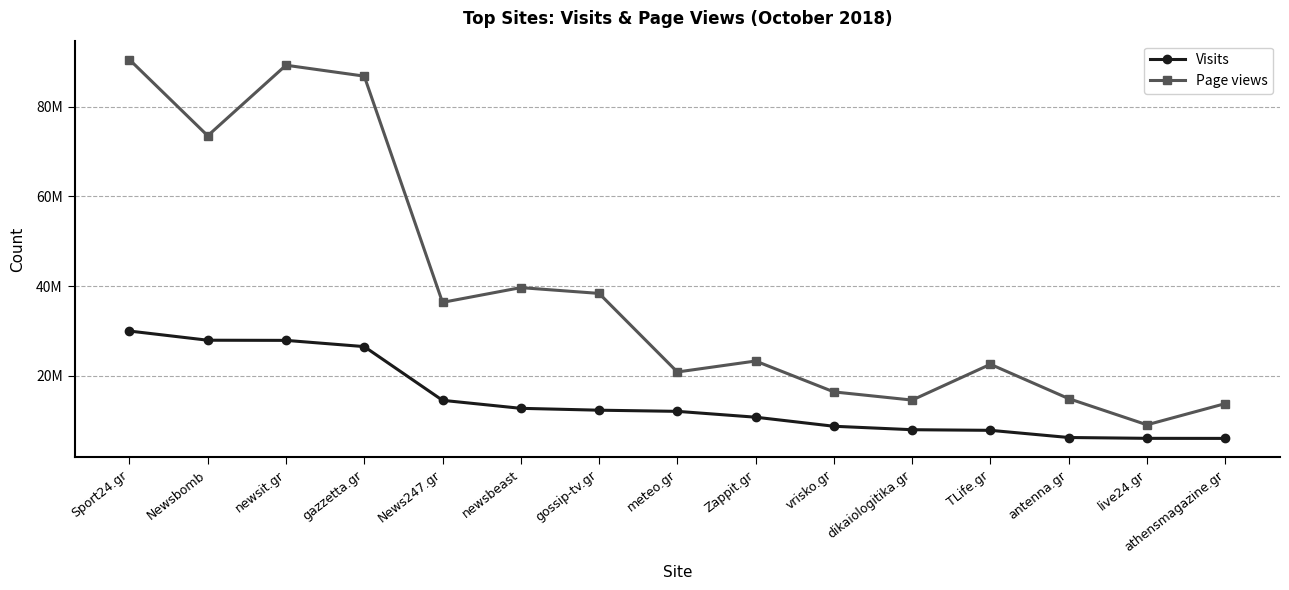

List the series in order of their peak value, lowest first.

Visits, Page views